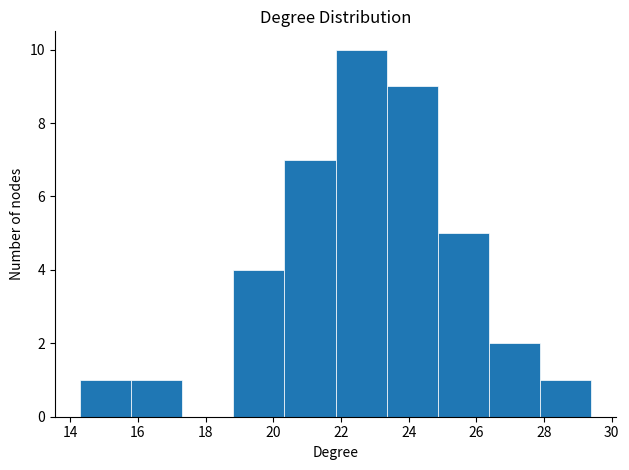

Reading left to right, transcribe this chart: for each bar, give the range it covers on the x-axis and its height. Neither the bar edges nor the heights are printed on the chart, so give them approximately, as read against the axes.

14.4 to 15.8: 1
15.8 to 17.4: 1
17.4 to 18.8: 0
18.8 to 20.4: 4
20.4 to 21.8: 7
21.8 to 23.4: 10
23.4 to 24.8: 9
24.8 to 26.4: 5
26.4 to 27.8: 2
27.8 to 29.4: 1